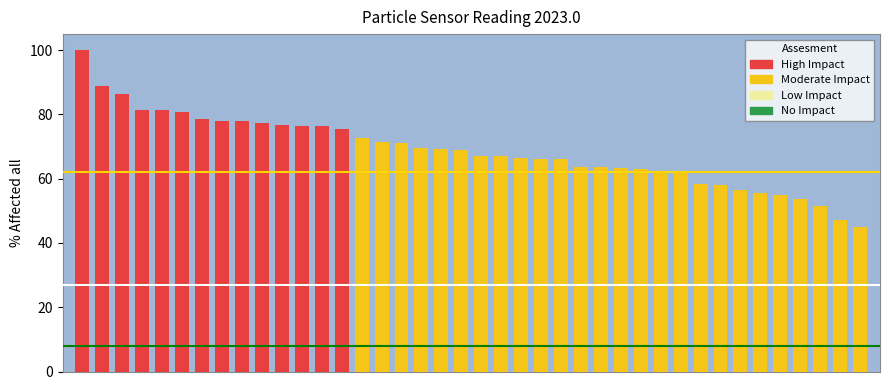

What is the smallest value displayed?

45.1